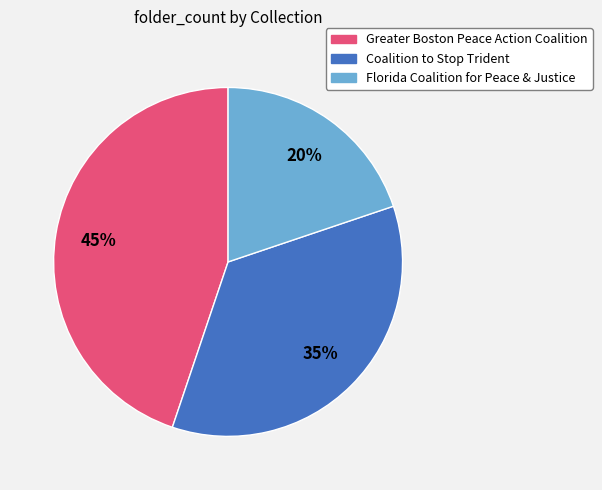

What is the smallest slice in the pie chart?

Florida Coalition for Peace & Justice